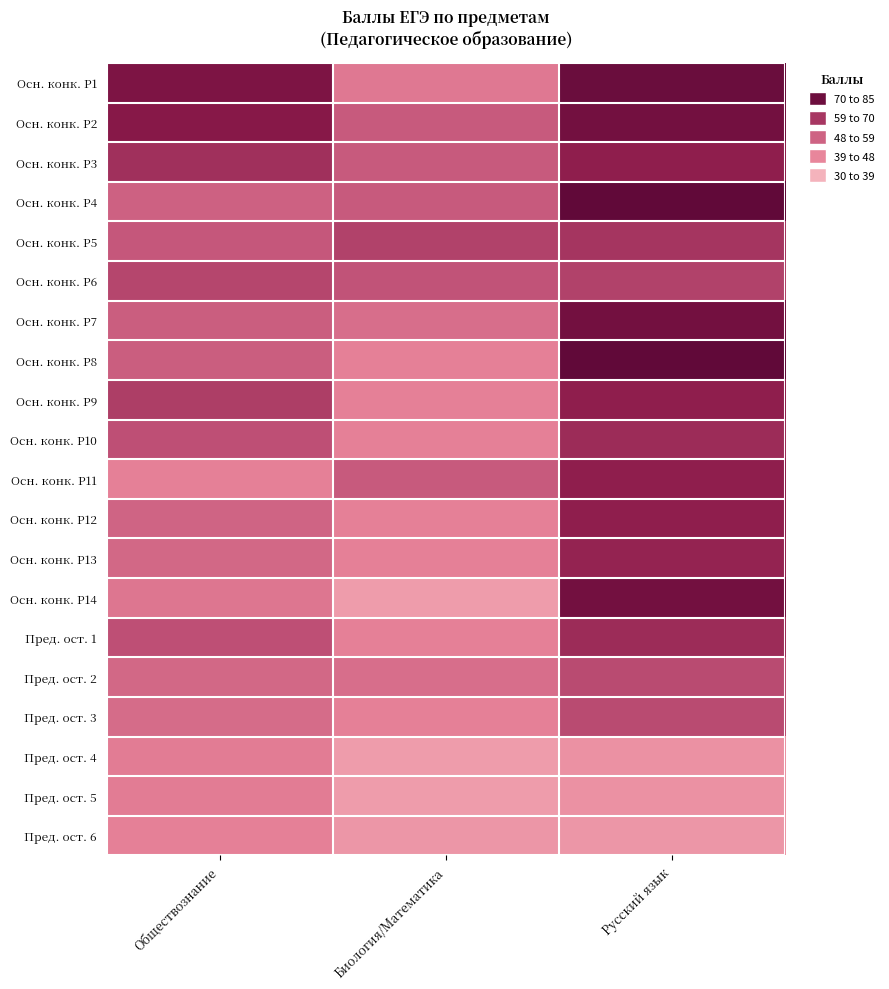

Between Биология/Математика and Обществознание, which is larger?

Обществознание